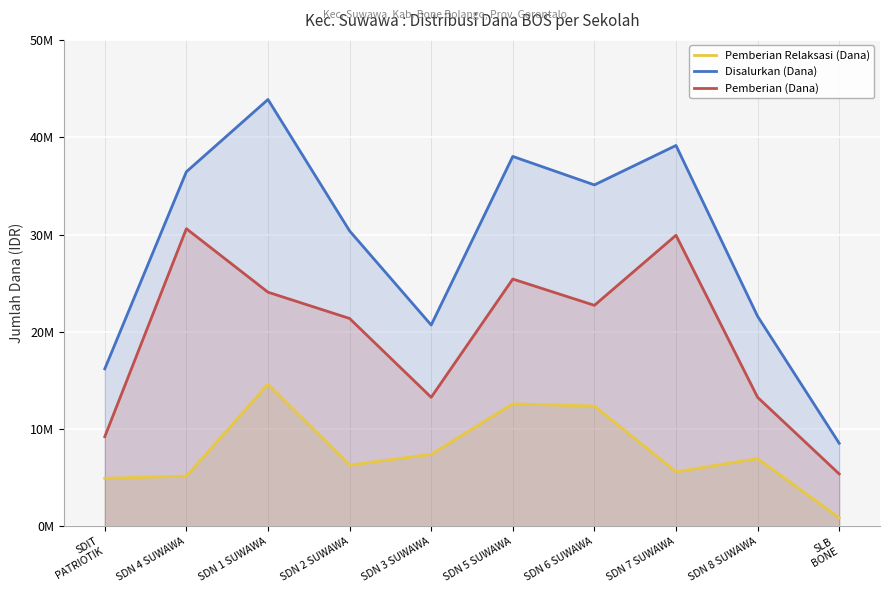

Rank the series by their maximum value, from highest to lowest.

Disalurkan (Dana), Pemberian (Dana), Pemberian Relaksasi (Dana)